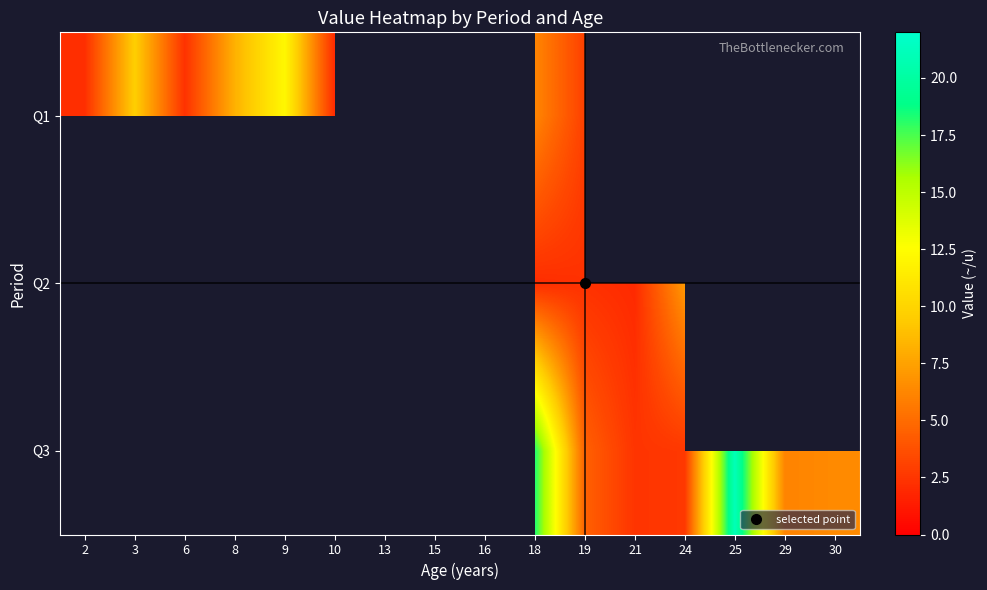

What is the difference between the highest and lowest values at 25?

17.5